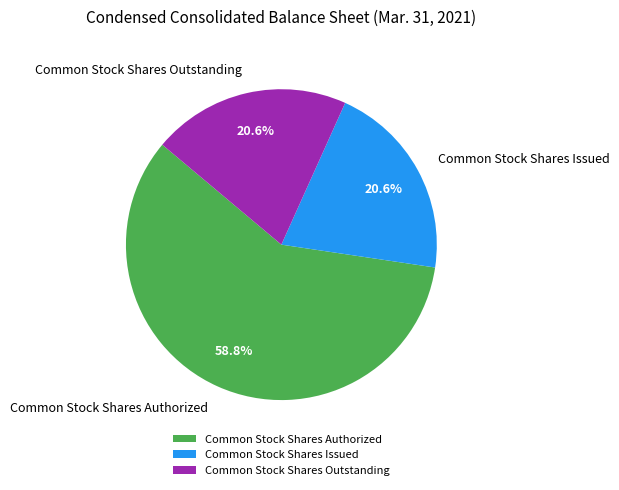

Between Common Stock Shares Authorized and Common Stock Shares Issued, which is larger?

Common Stock Shares Authorized